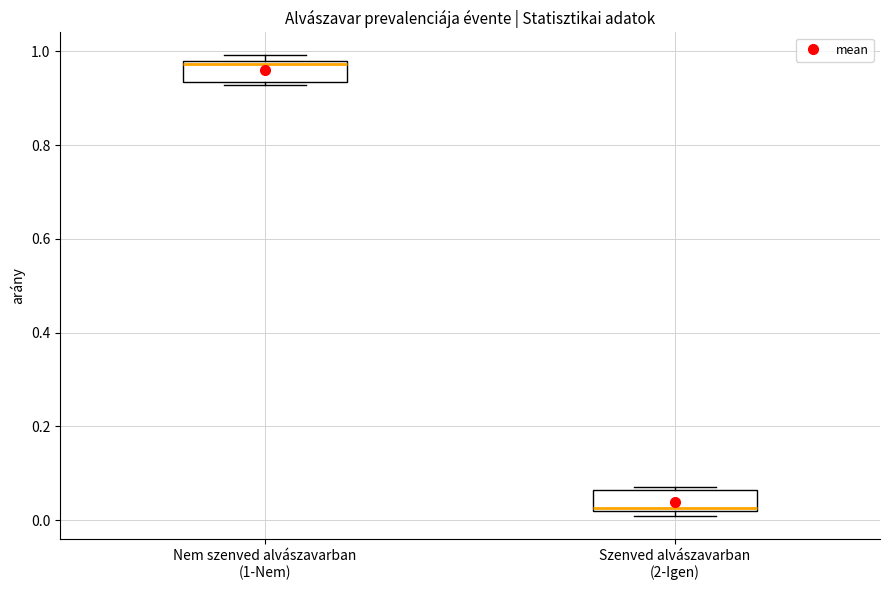

Reading left to right, read every box against the y-axis: the position of its median line, the range the box covers, and the ends of its whiskers. The values are not printed on the chart, so give them approximately, as read against the axis.

Nem szenved alvászavarban (1-Nem): median 0.98, box 0.94 to 0.98, whiskers 0.92 to 1.00
Szenved alvászavarban (2-Igen): median 0.02, box 0.02 to 0.06, whiskers 0.00 to 0.08